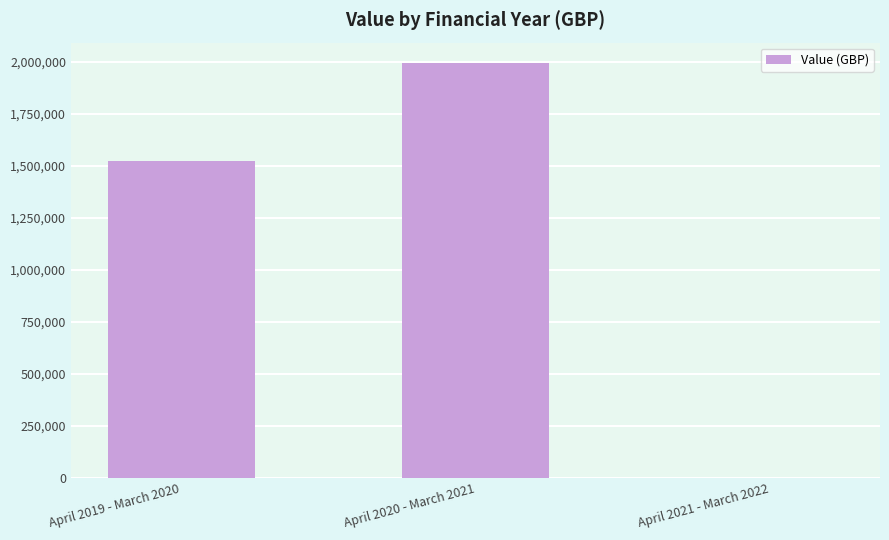

Are the bars horizontal?

No